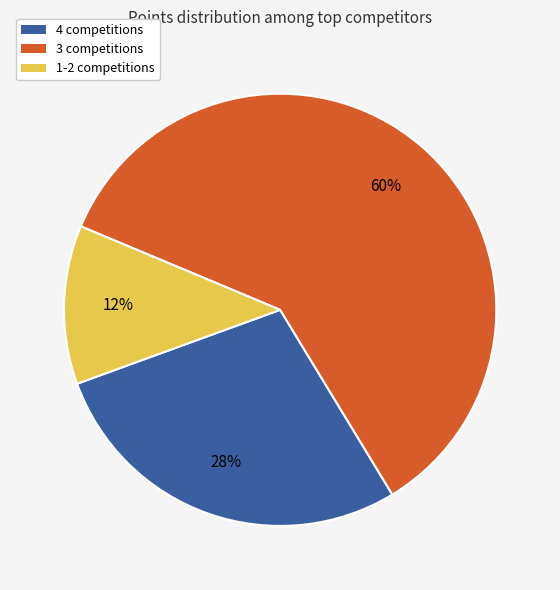

Is there a majority slice in this chart?

Yes